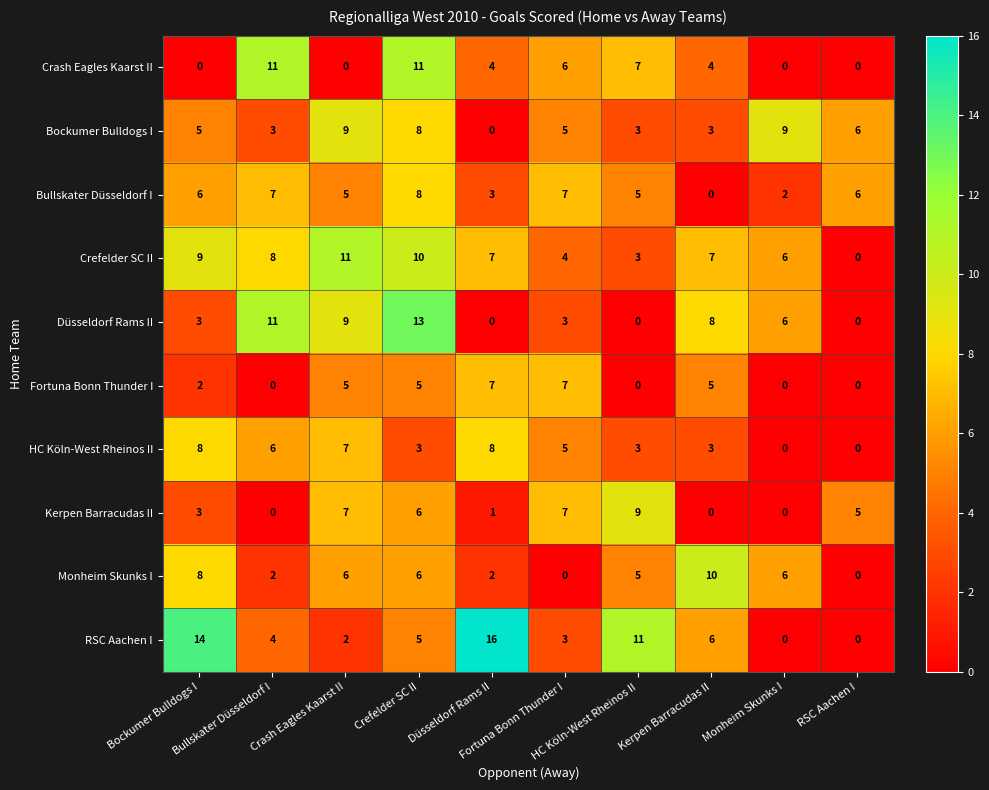

What is the maximum value shown in the chart?

16